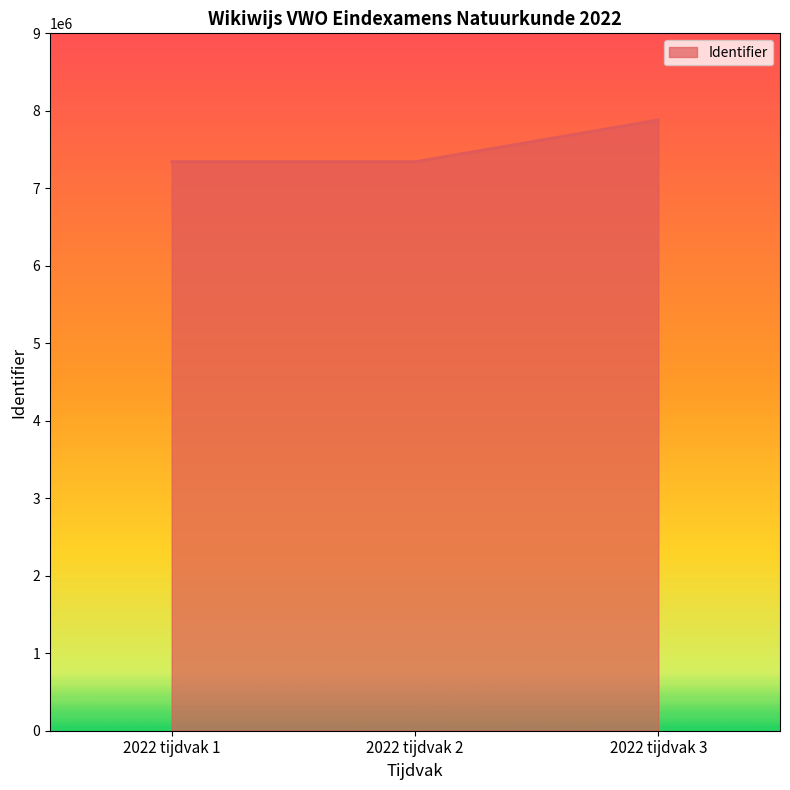

Is it true that the value at 2022 tijdvak 2 is 7343107?

True